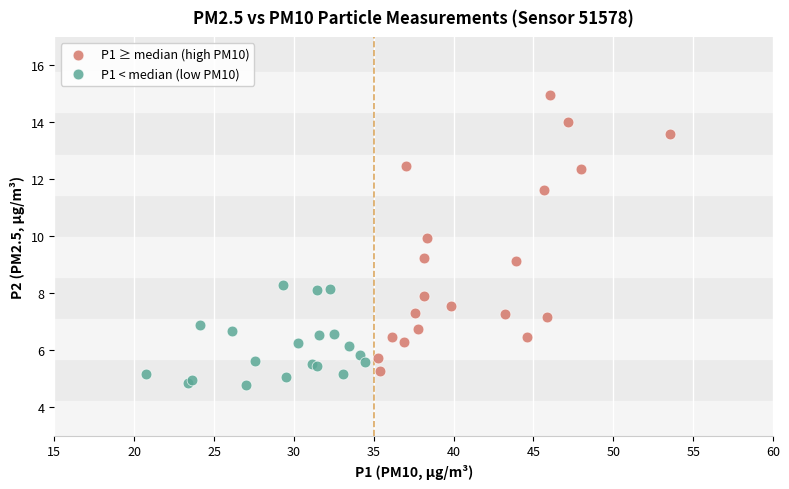

Which series has the largest Y range (max minus min)?

P1 ≥ median (high PM10)